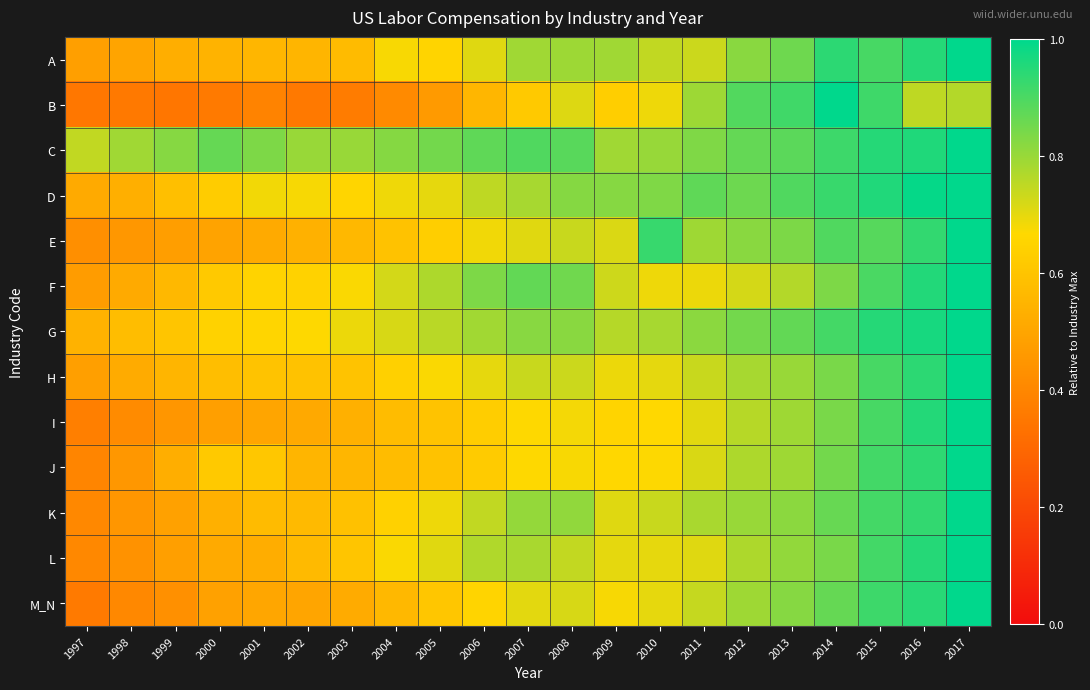

Count the number of categories in the chart.

21